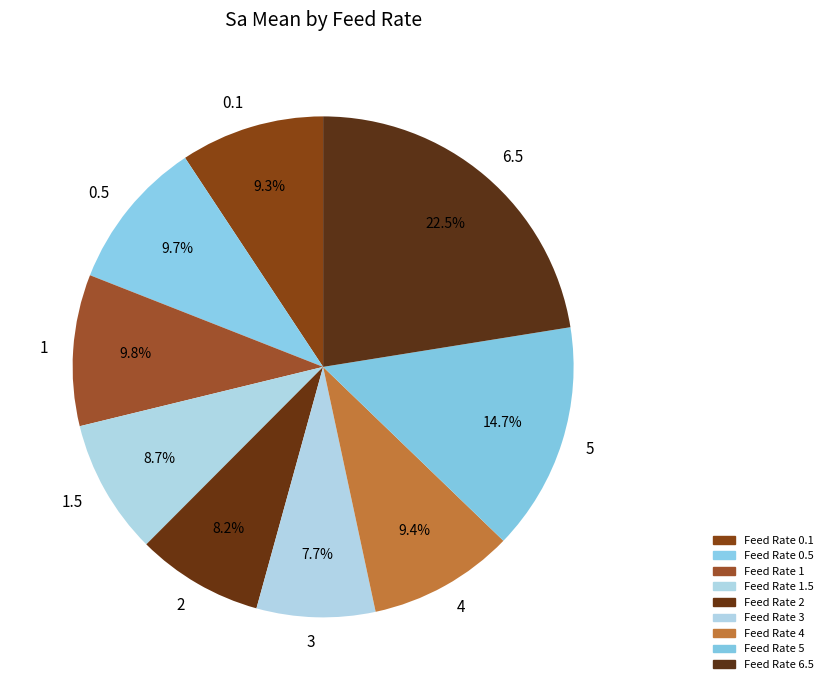

Does 2 represent more than half of the total?

No